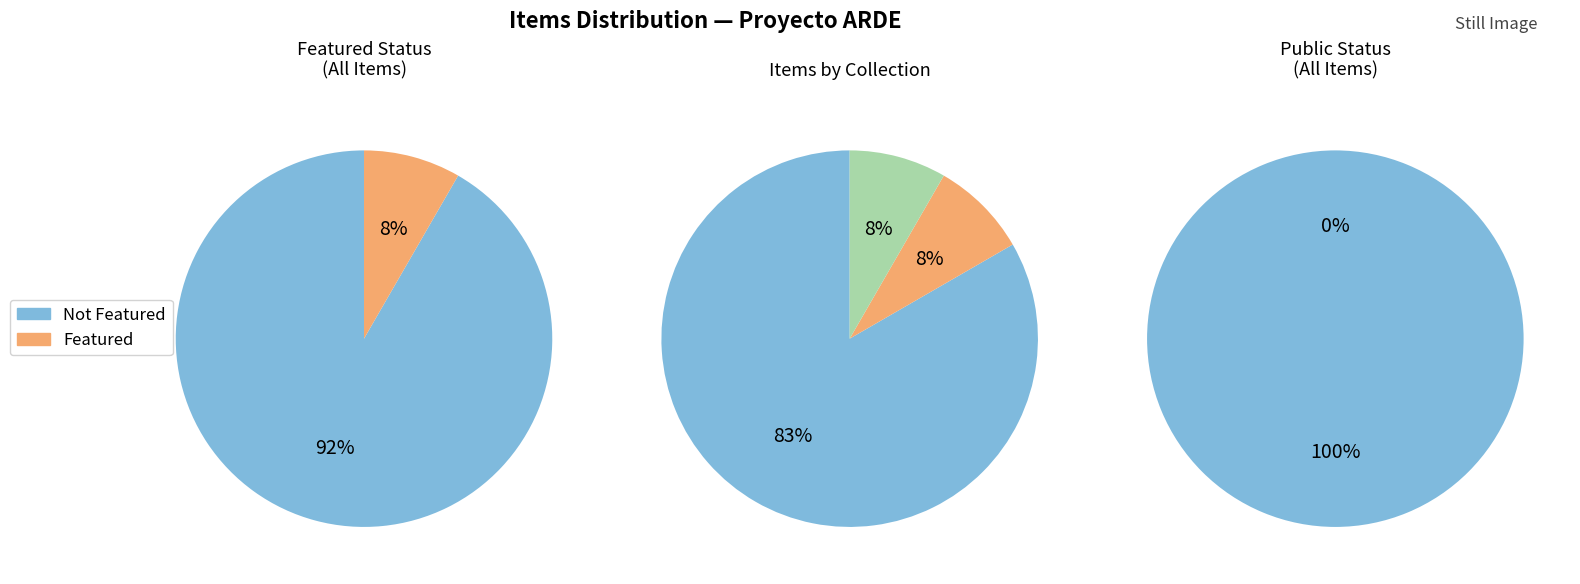

What percentage is the 3 slice, to the nearest percent?

8%